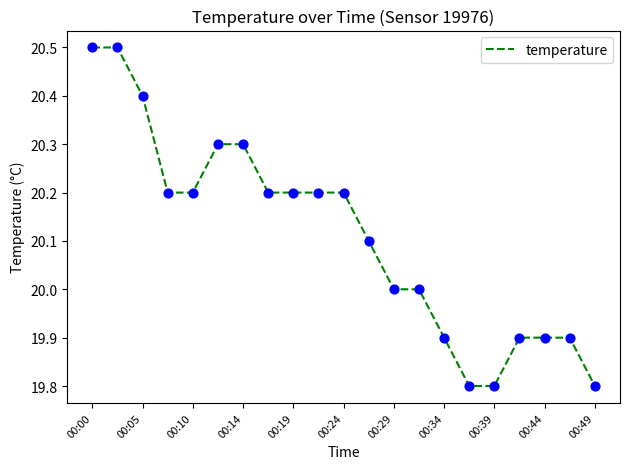

What is the greatest value displayed?

20.5